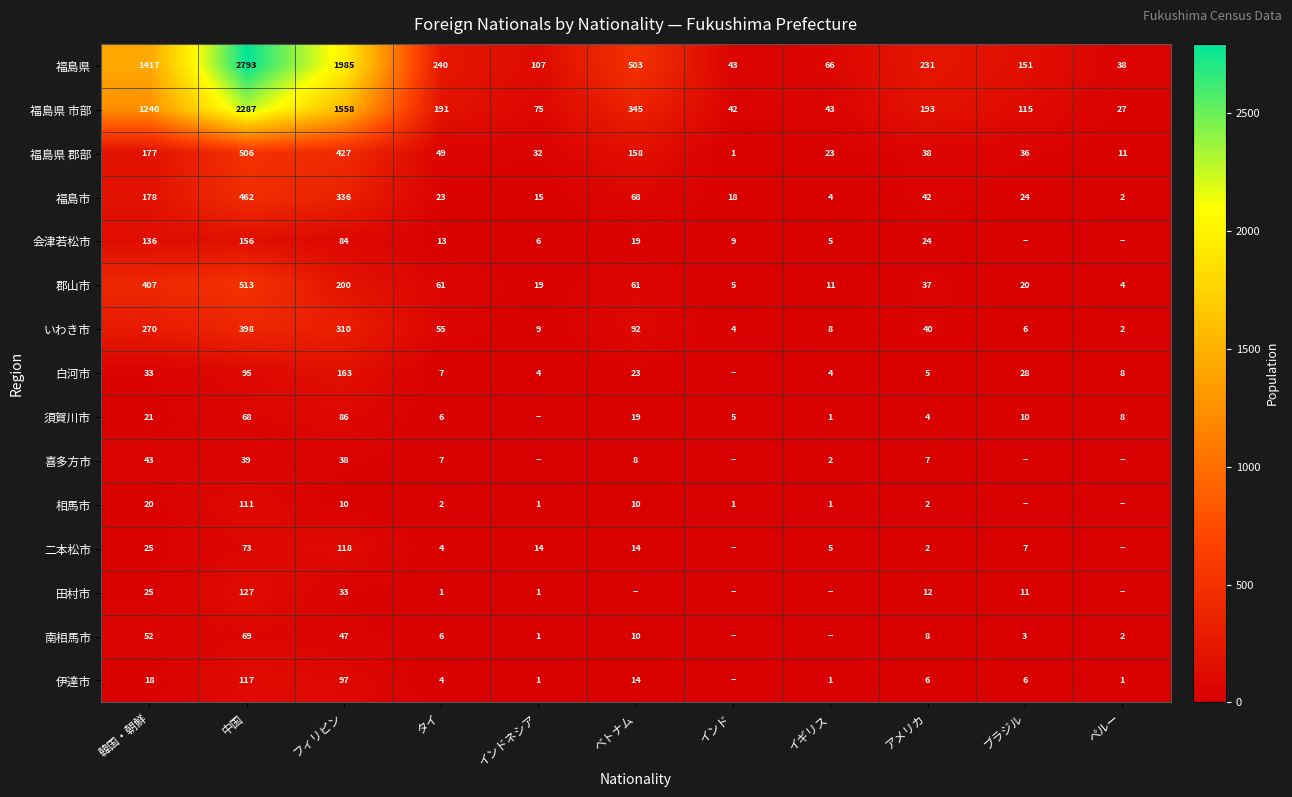

Where is いわき市 nearest to the value 200?

韓国・朝鮮